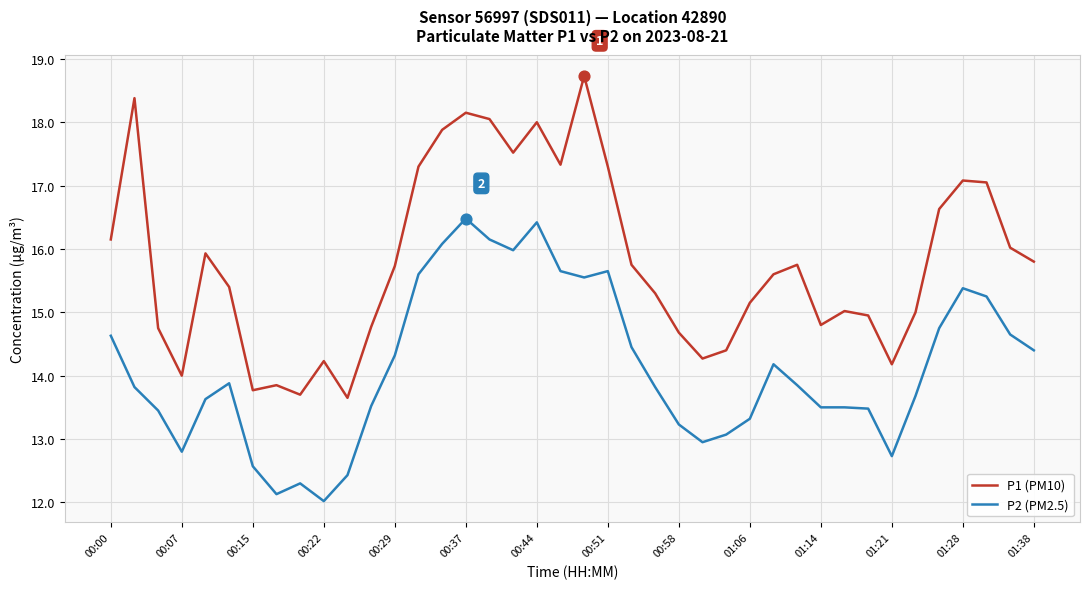

Which series has the widest spread of values?

P1 (PM10)